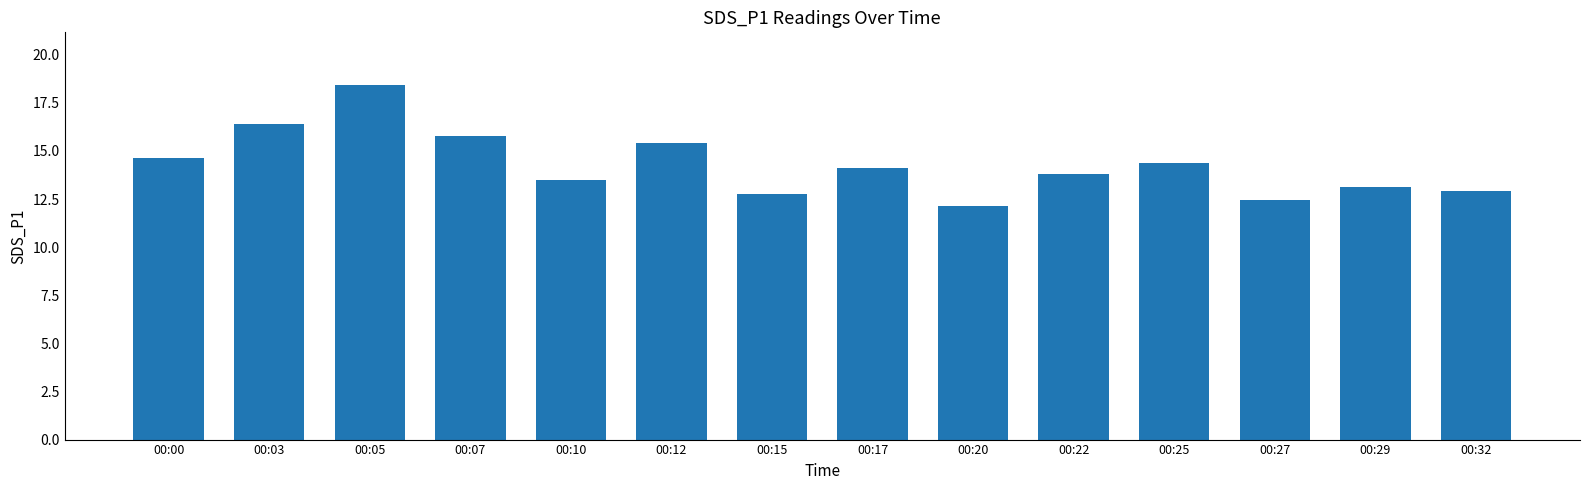

What is the smallest value displayed?

12.1